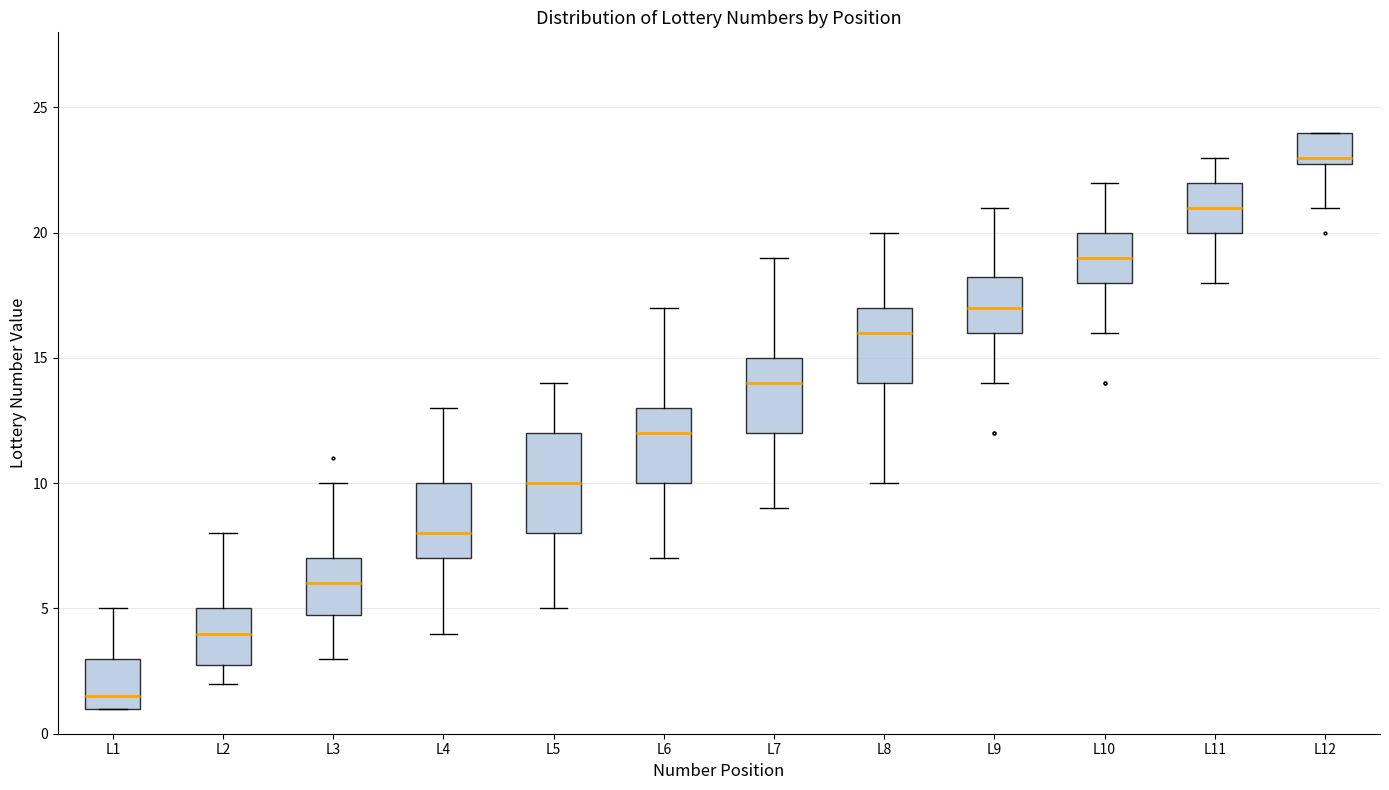

Where does the lower whisker of the box for L12 end on the y-axis? The values are not printed on the chart, so give them approximately, as read against the axis.

21.0